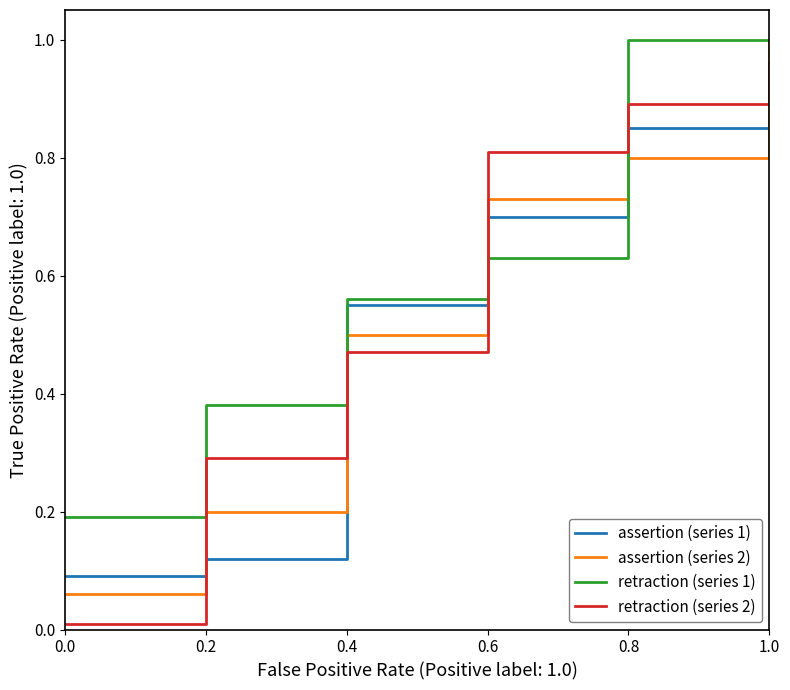

At how many categories does at least one series exceed 0?

6